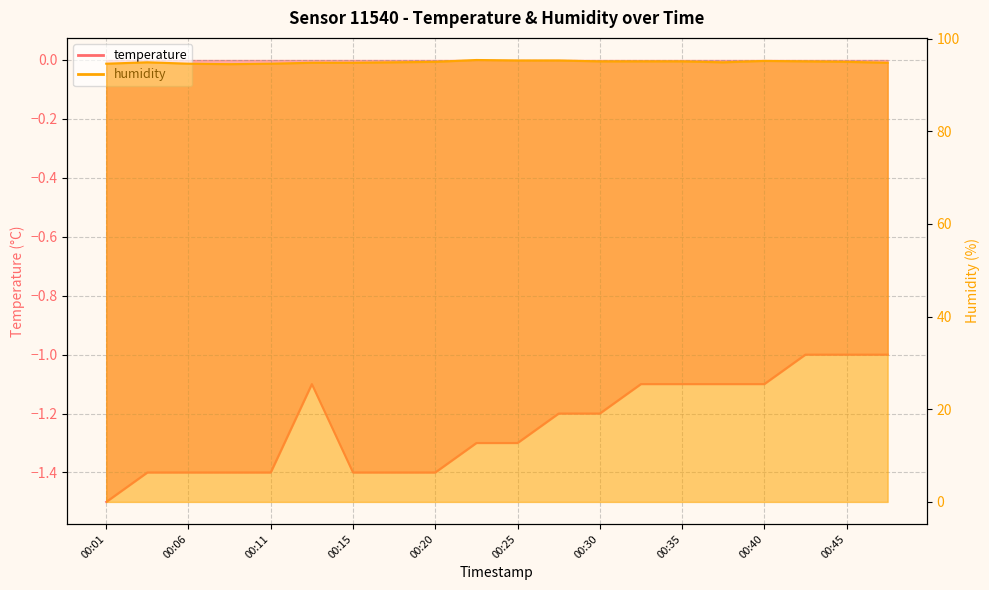

List the series in order of their peak value, highest first.

humidity, temperature